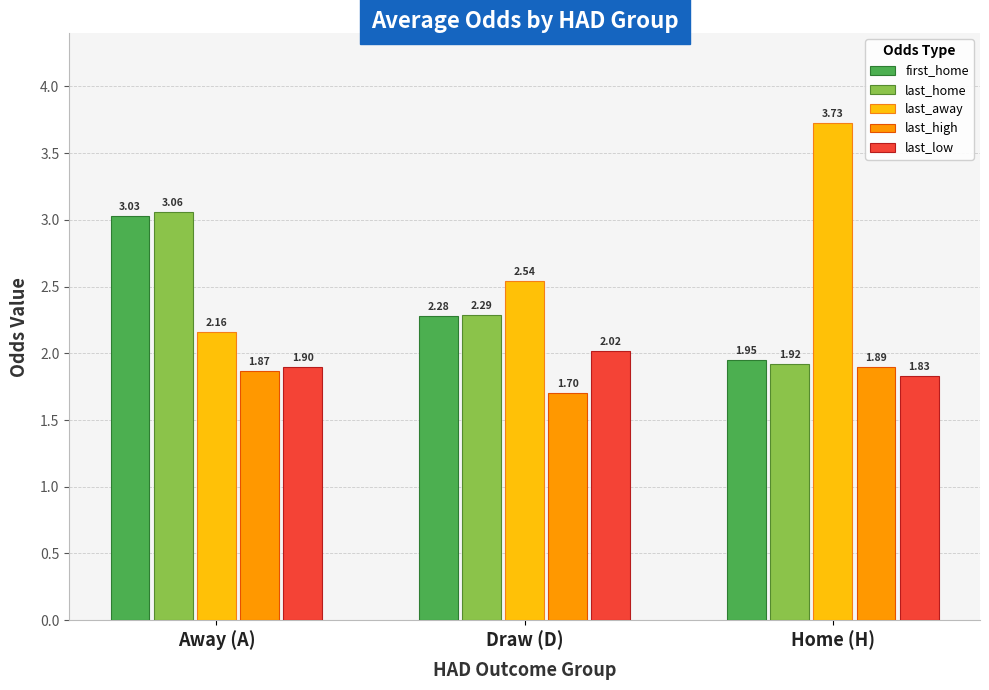

At how many categories does at least one series exceed 2?

3